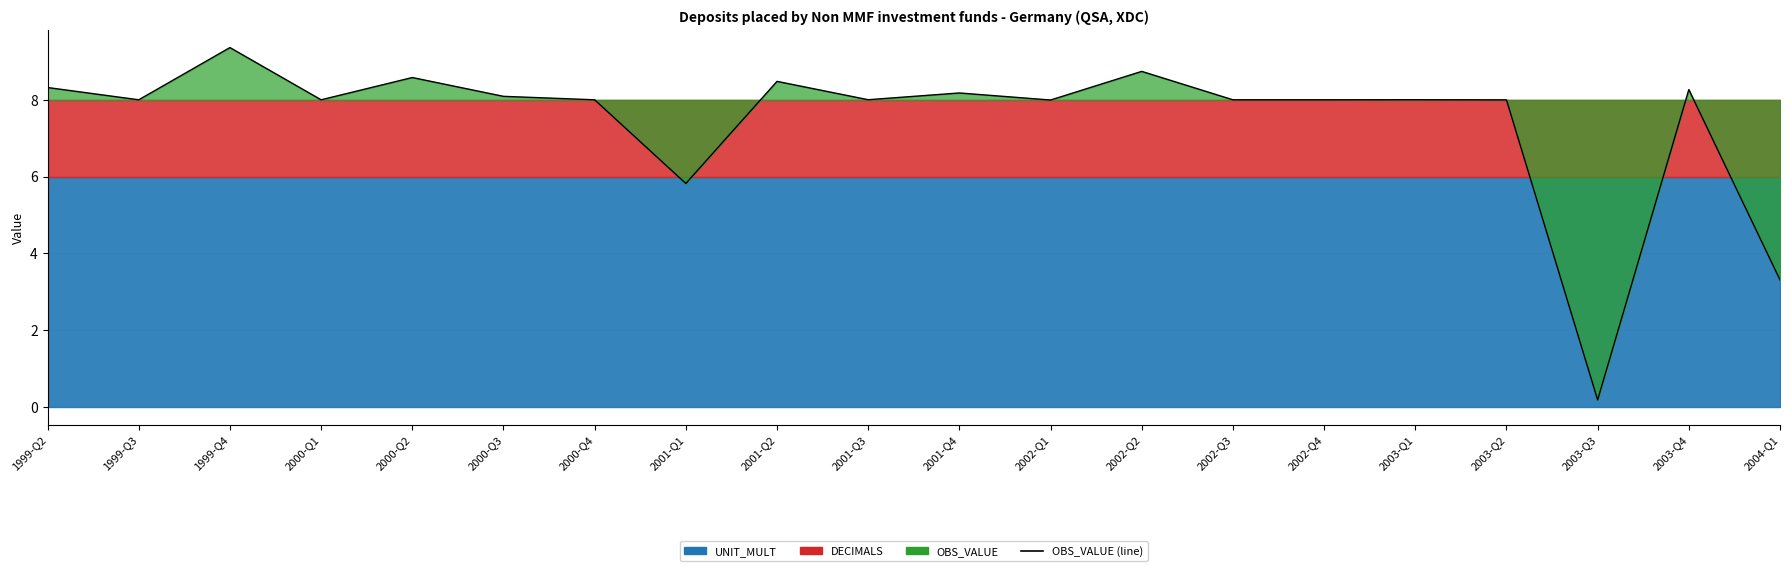

At which label is the value closest to 4?

2004-Q1